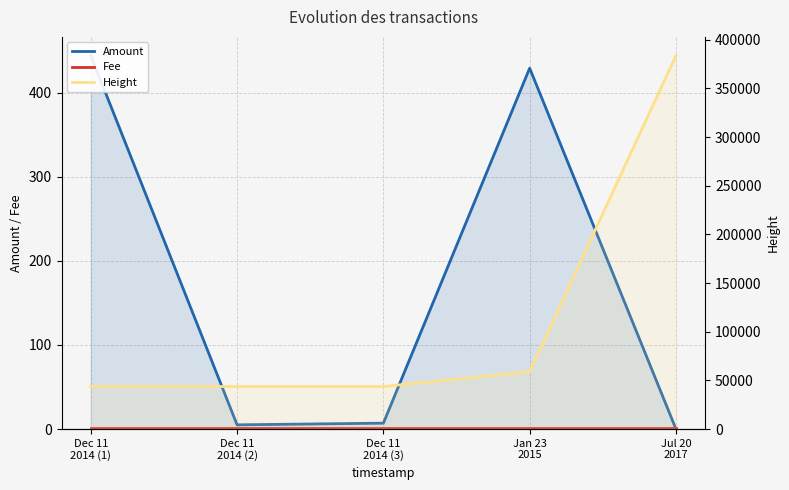

What is the average value of the Fee series?

1